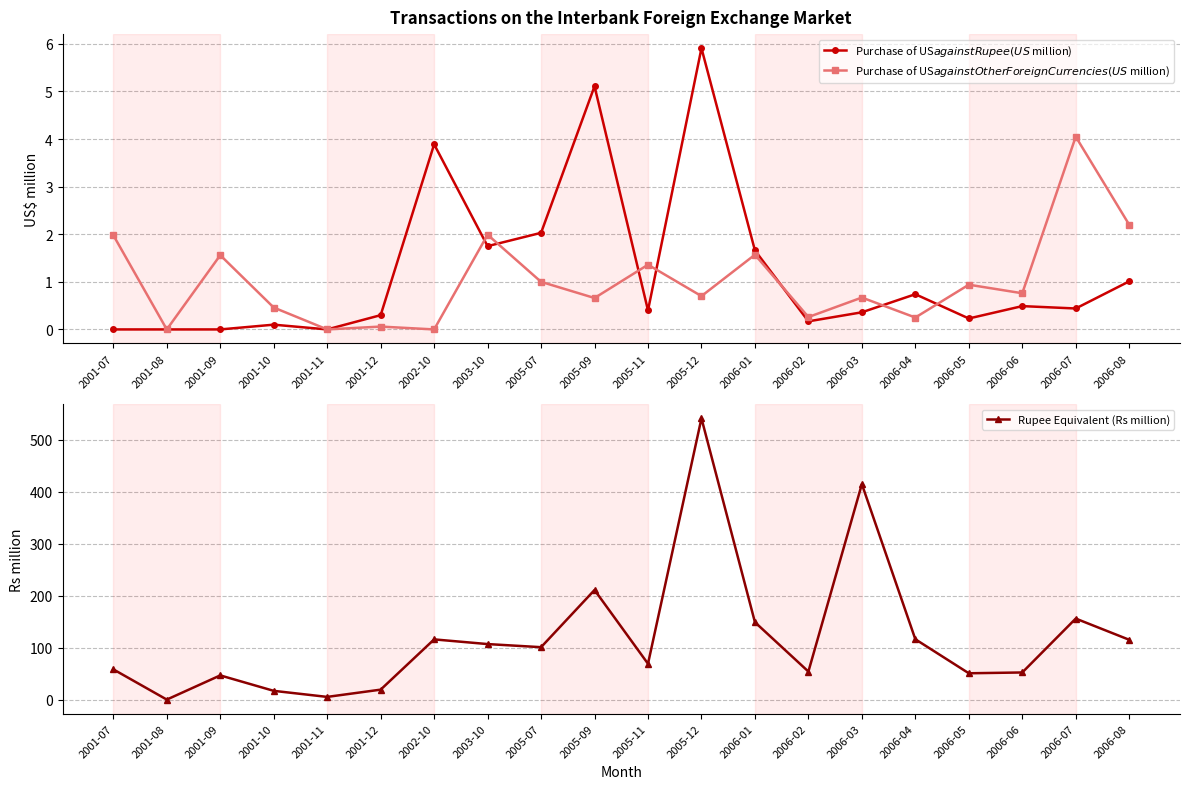

Which series has the largest range (max minus min)?

Rupee Equivalent (Rs million)